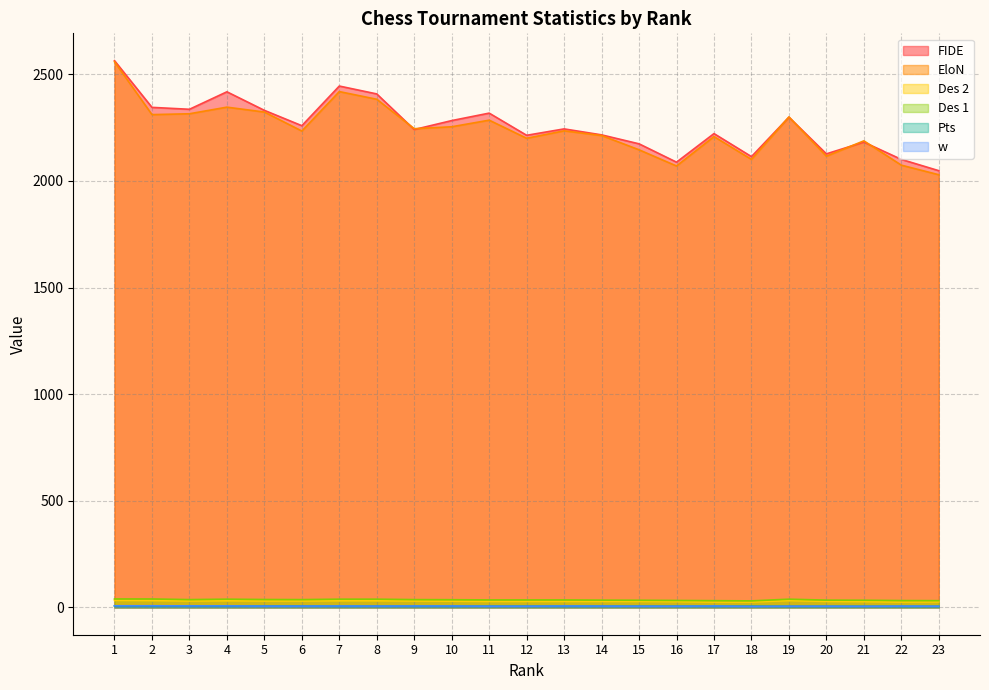

Which series changed the most between 8 and 15?

EloN